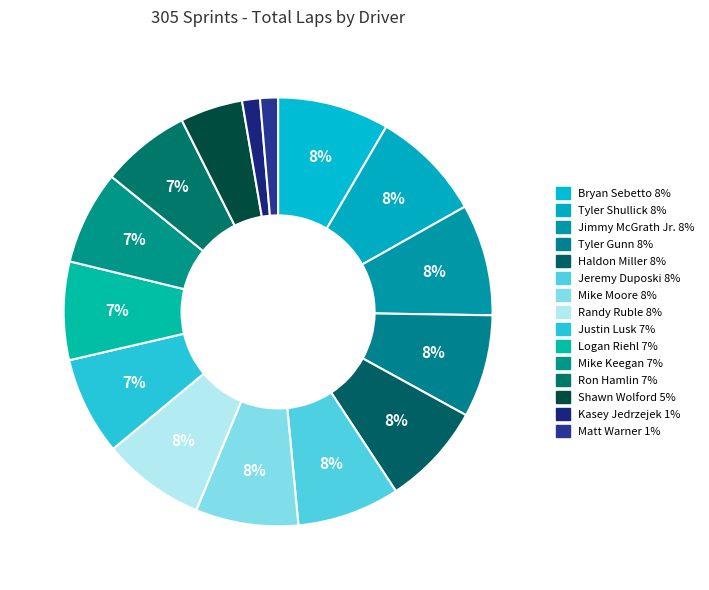

Count the number of slices in the pie.

15